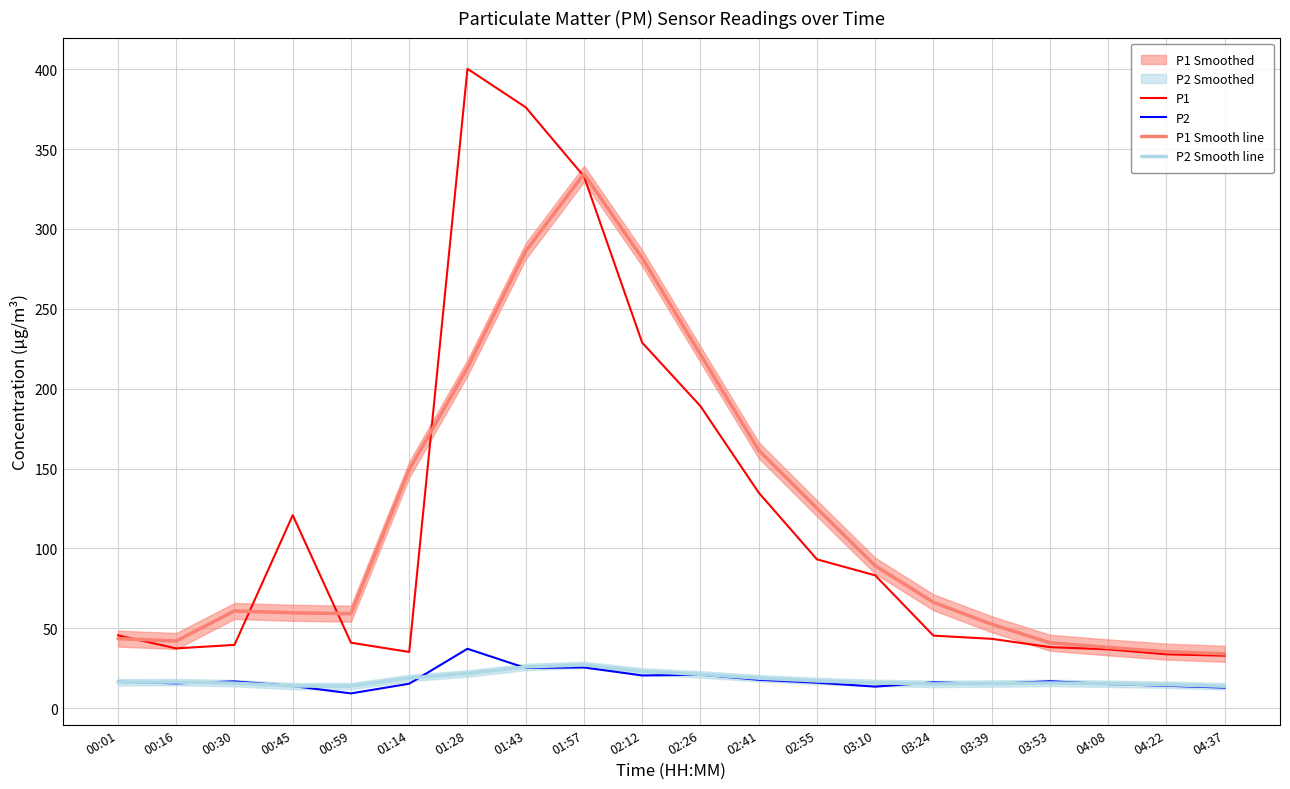

What is the sum of all P2 Smooth line values?

355.1